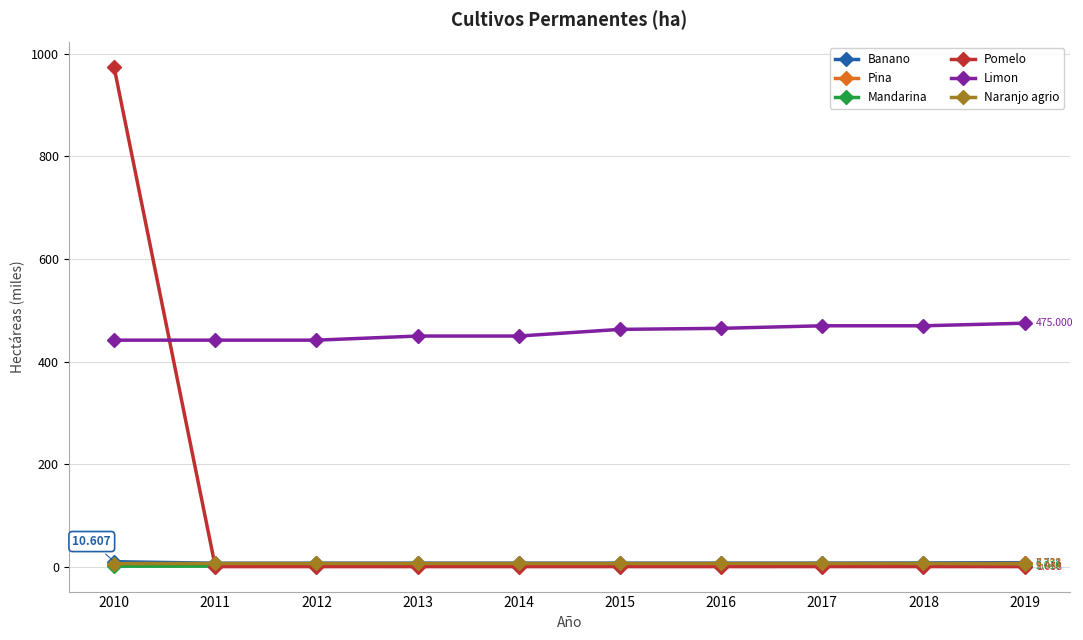

Which series has the largest range (max minus min)?

Pomelo